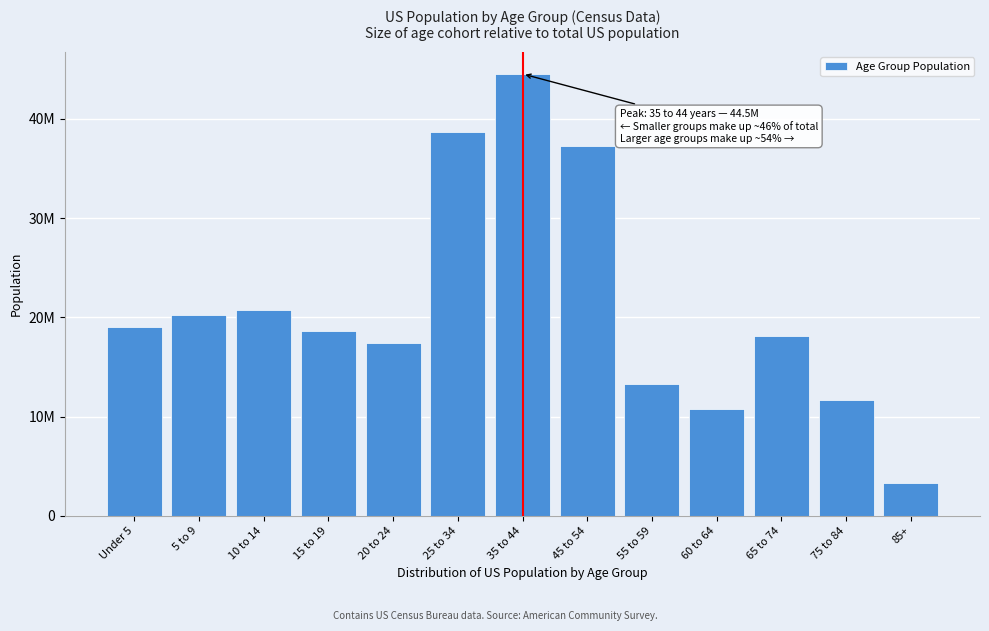

Does the chart contain any negative values?

No